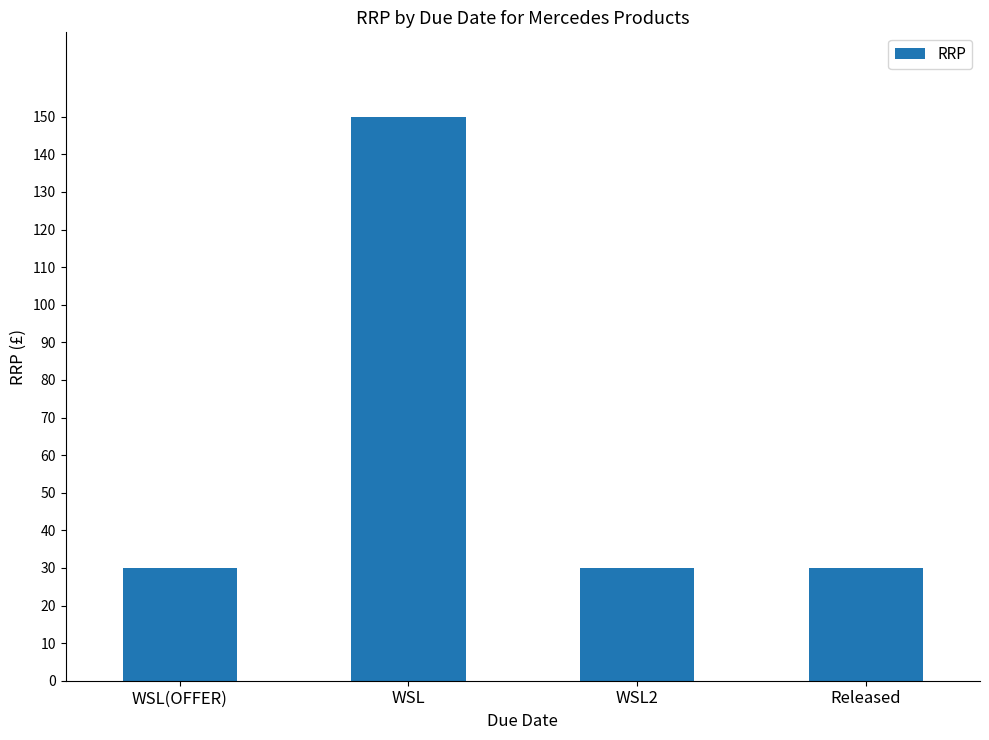

What is the smallest value displayed?

30.0